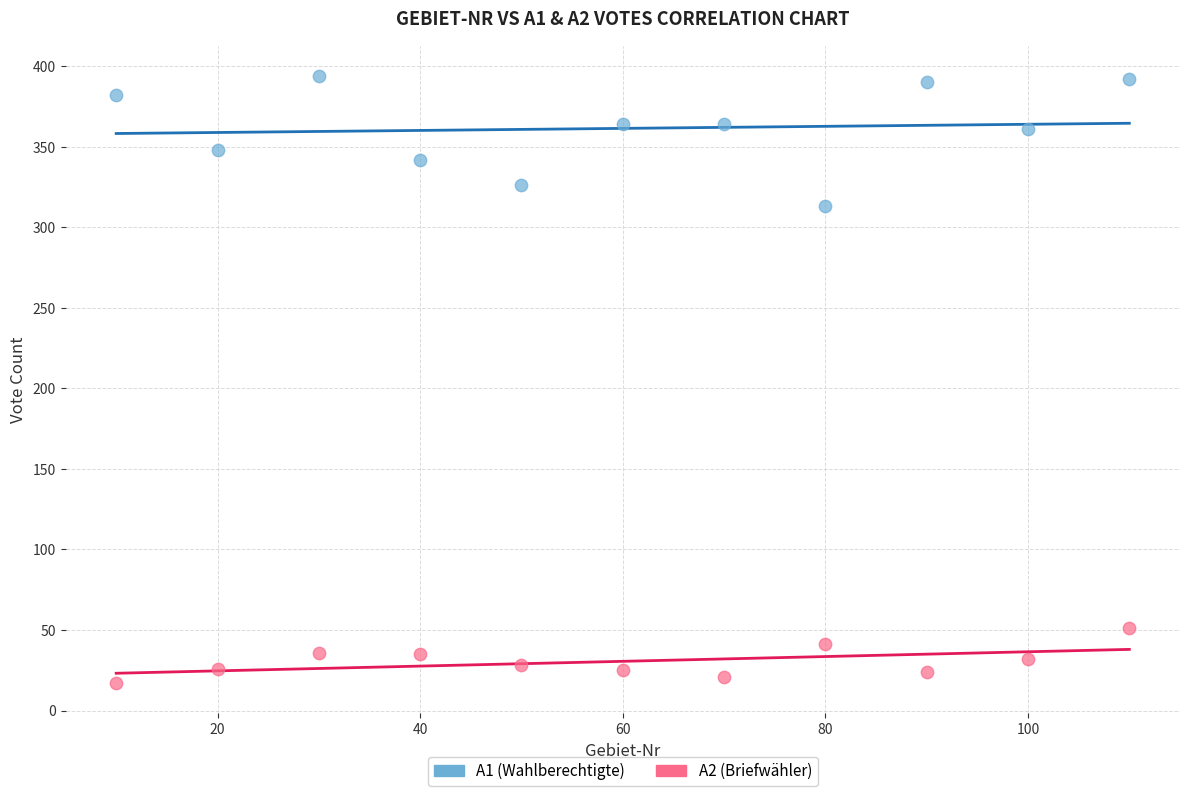

Which series contains the highest Y value?

A1 (Wahlberechtigte)